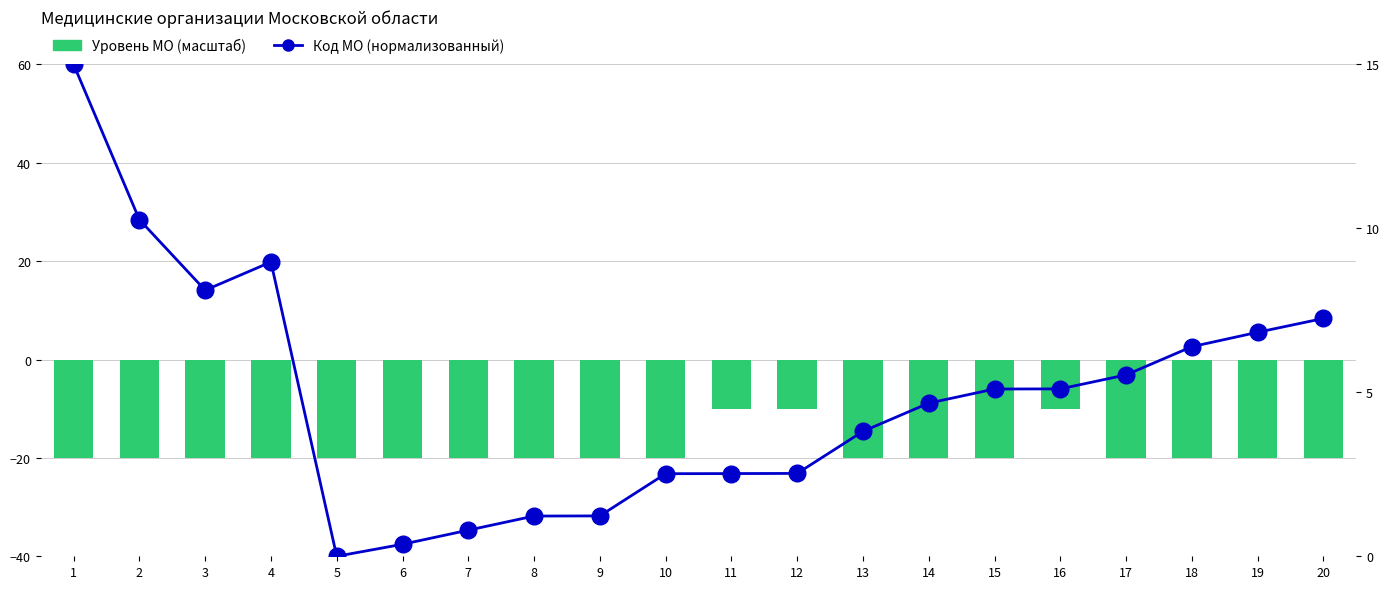

Which category has the highest value in the Код МО (нормализованный) series?

1